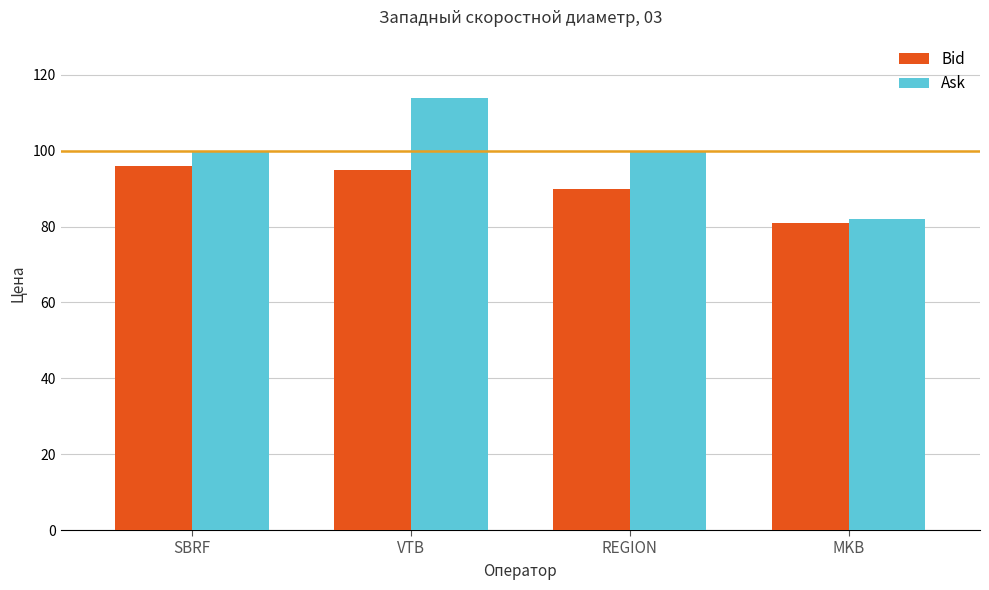

Rank the series at SBRF from lowest to highest value.

Bid, Ask